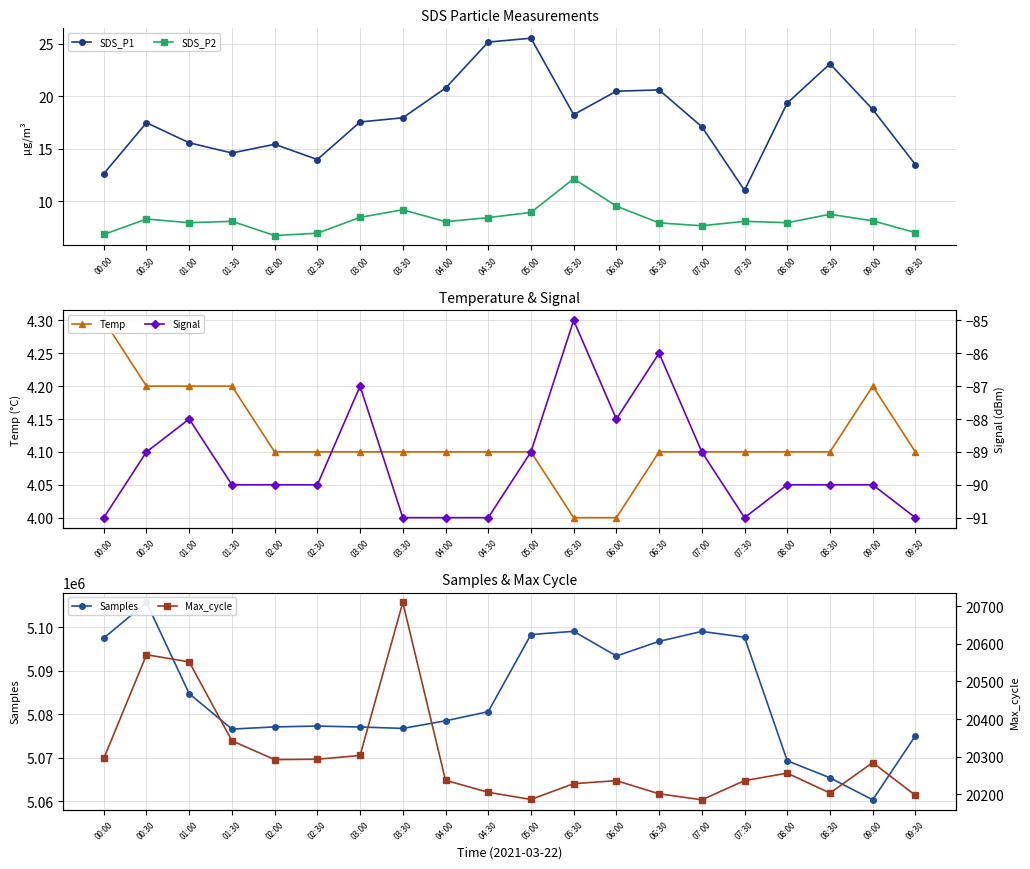

Which has a higher value, 02:00 or 03:30?

03:30